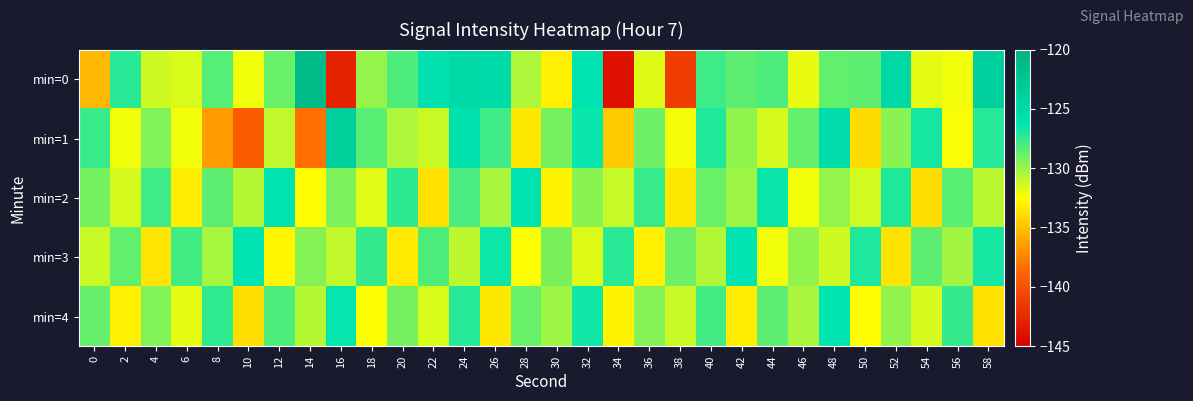

What is the maximum value shown in the chart?

-121.1